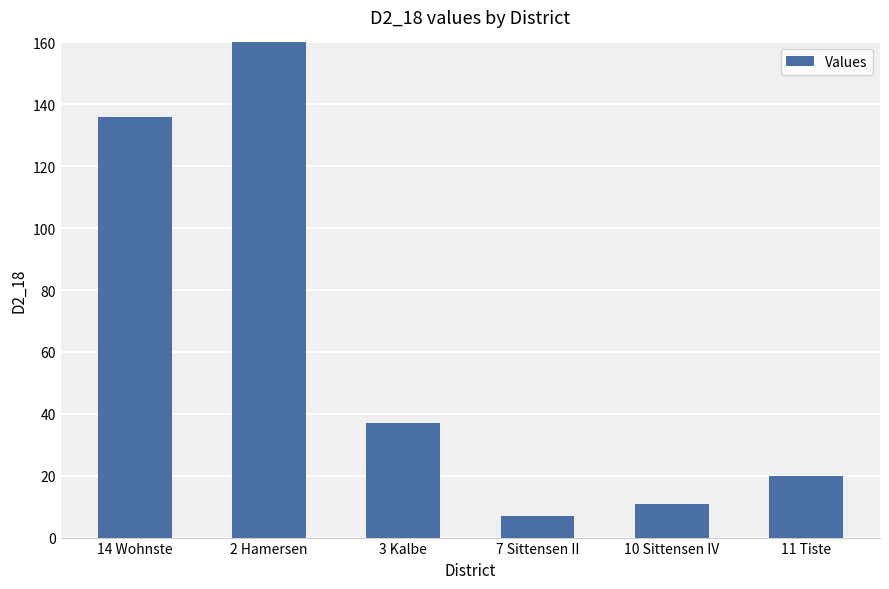

What is the difference between the values at 3 Kalbe and 7 Sittensen II?

30